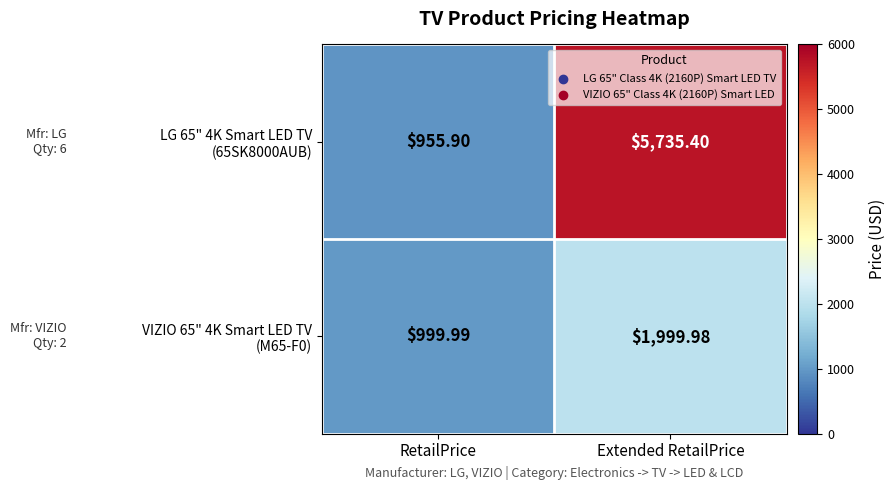

What is the total value across all series at Extended RetailPrice?

7735.4